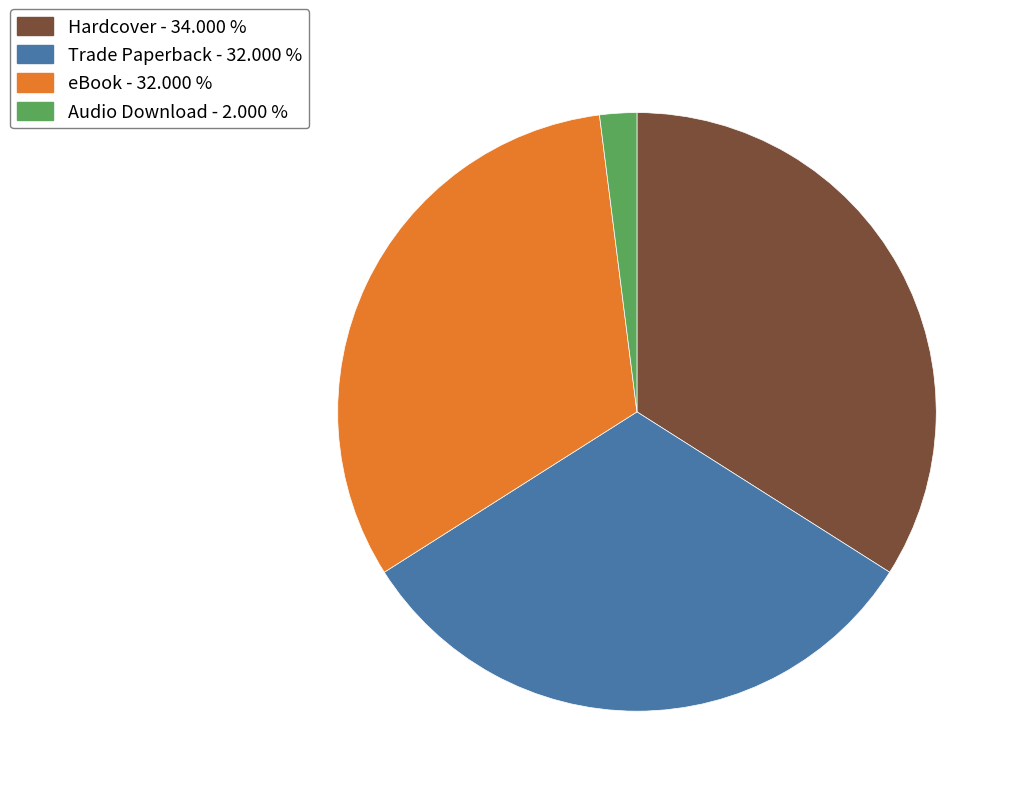

Which has a higher value, Trade Paperback or Hardcover?

Hardcover